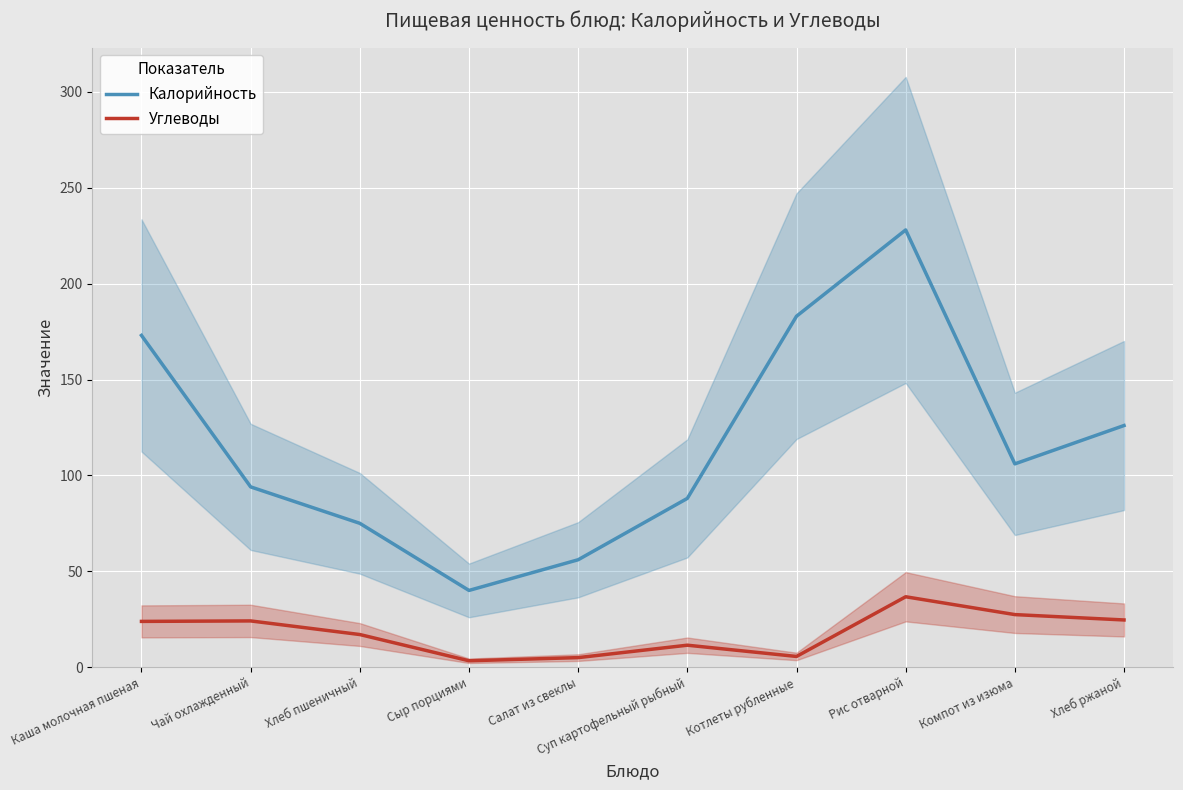

Where is the first local minimum for Углеводы?

Сыр порциями